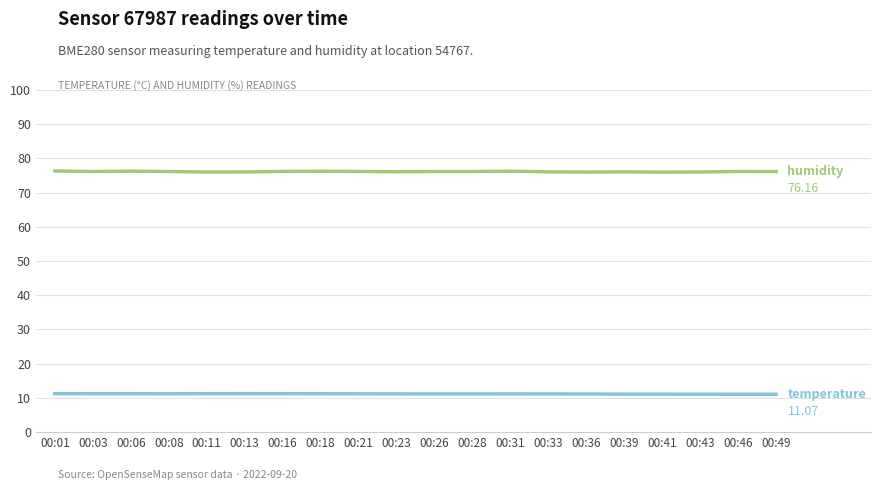

How many lines are shown in the chart?

2